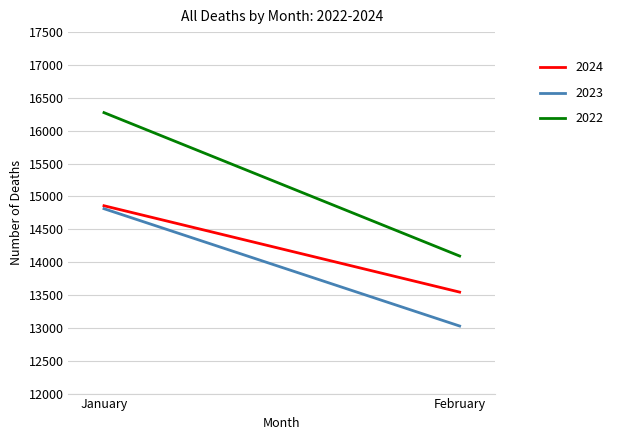

What is the minimum value shown in the chart?

13028